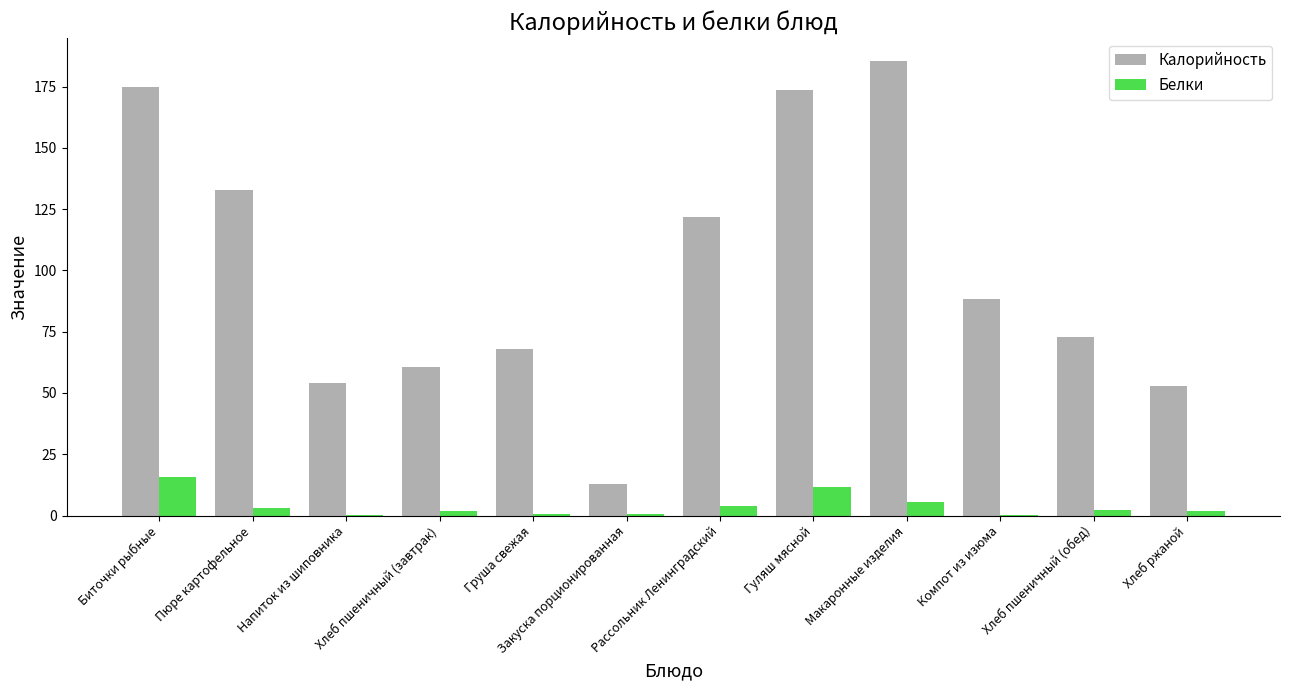

Is the value of Белки at Груша свежая greater than the value of Калорийность at Груша свежая?

No